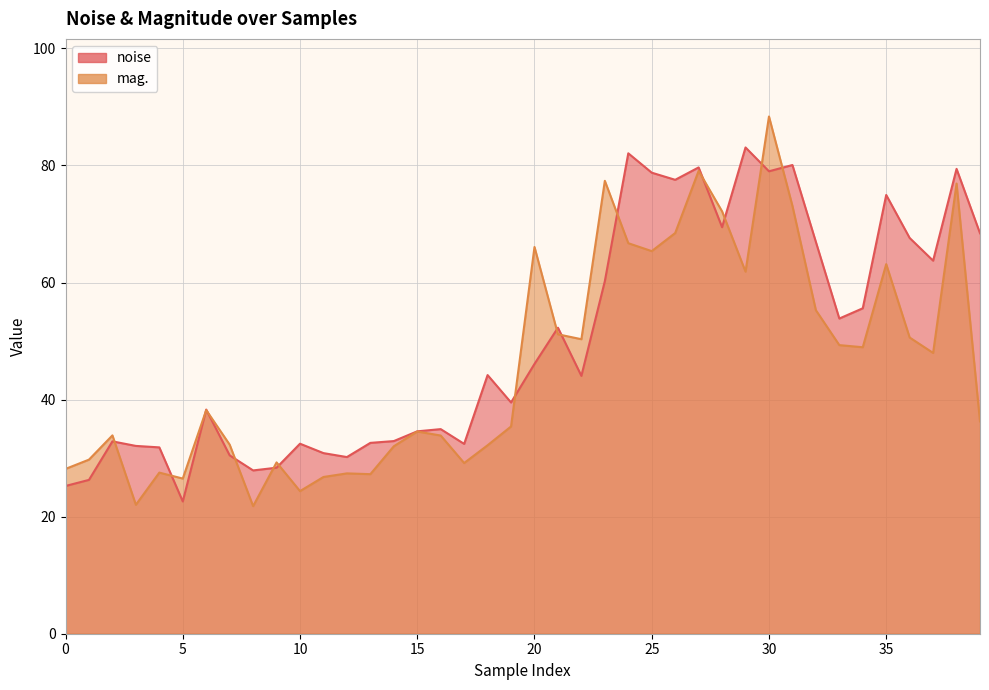

True or false: mag. has a value of 88.0 at 29.

False